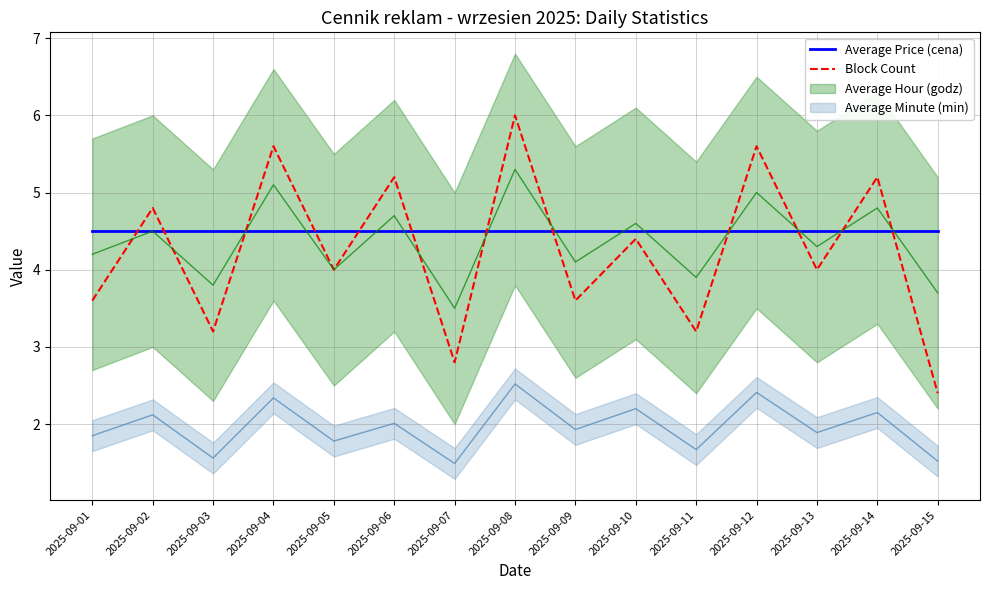

At 2025-09-13, list the series in order from smallest to largest.

Block Count, Average Price (cena)